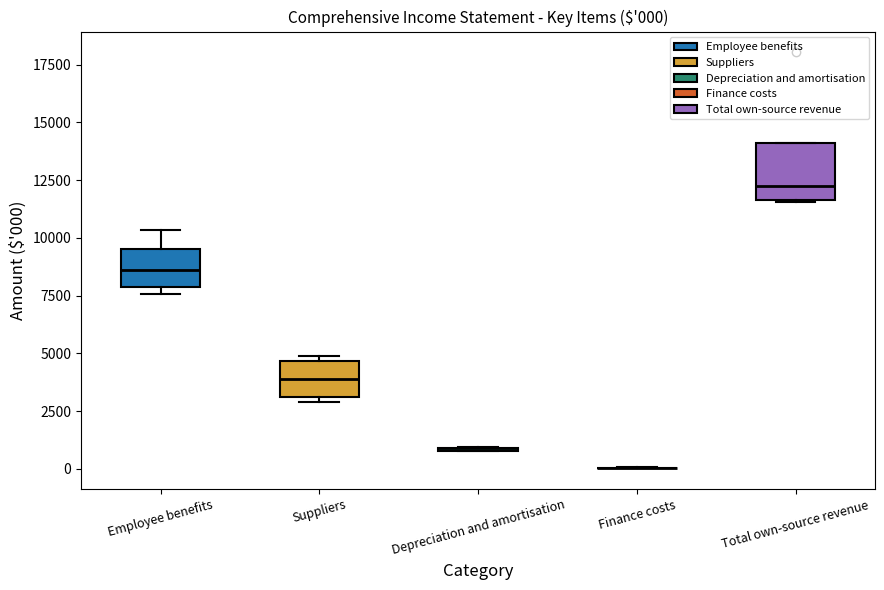

Which box is the tallest, from its lower edge to its upper edge?

Total own-source revenue